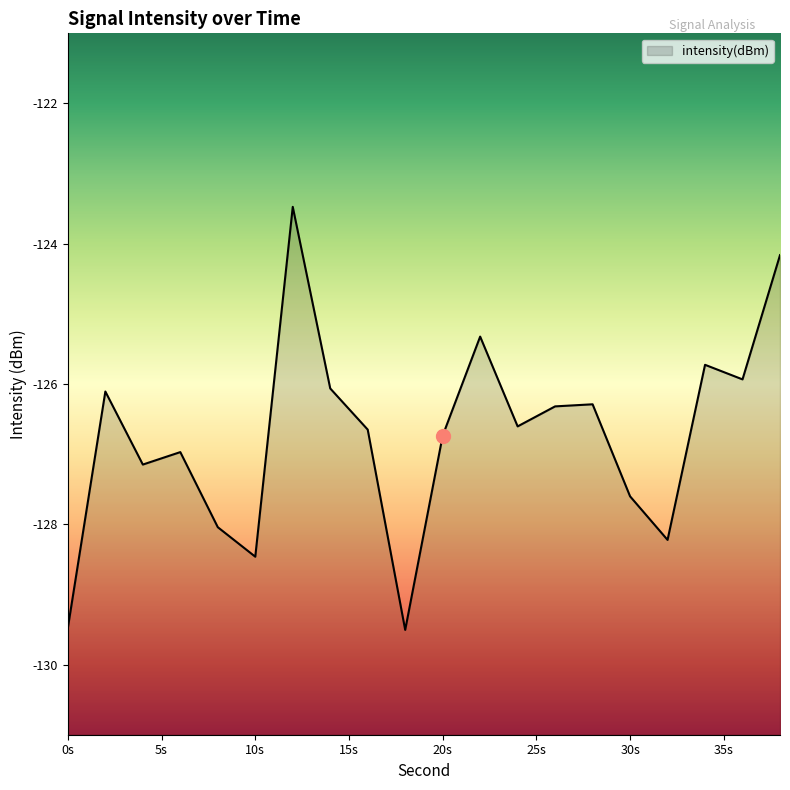

What is the difference between the maximum and minimum values?

6.0